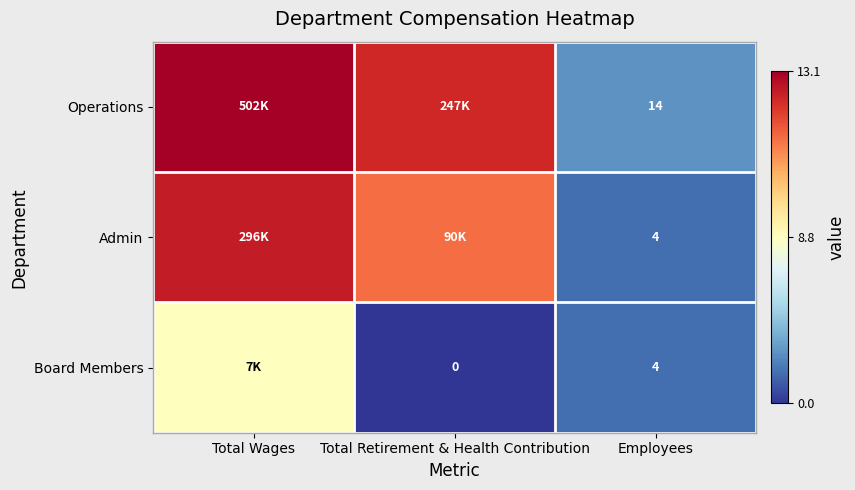

What is the approximate value of Operations at Total Retirement & Health Contribution?

12.4